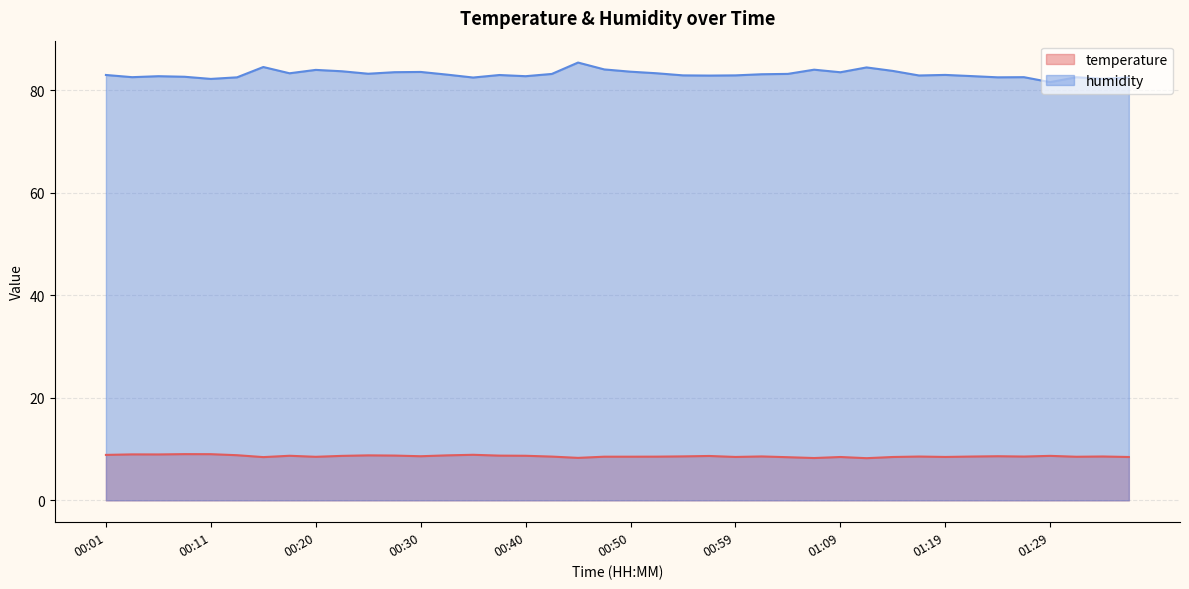

What is the sum of all temperature values?

344.2